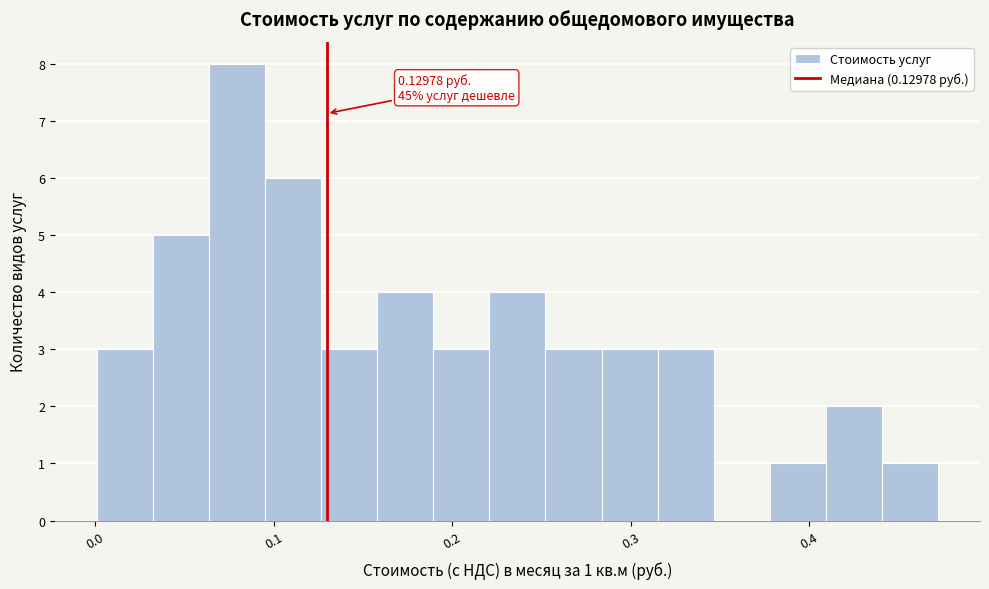

Around what value on the x-axis is the tallest bar? Give the approximate position of its centre, as read against the axis.

0.08